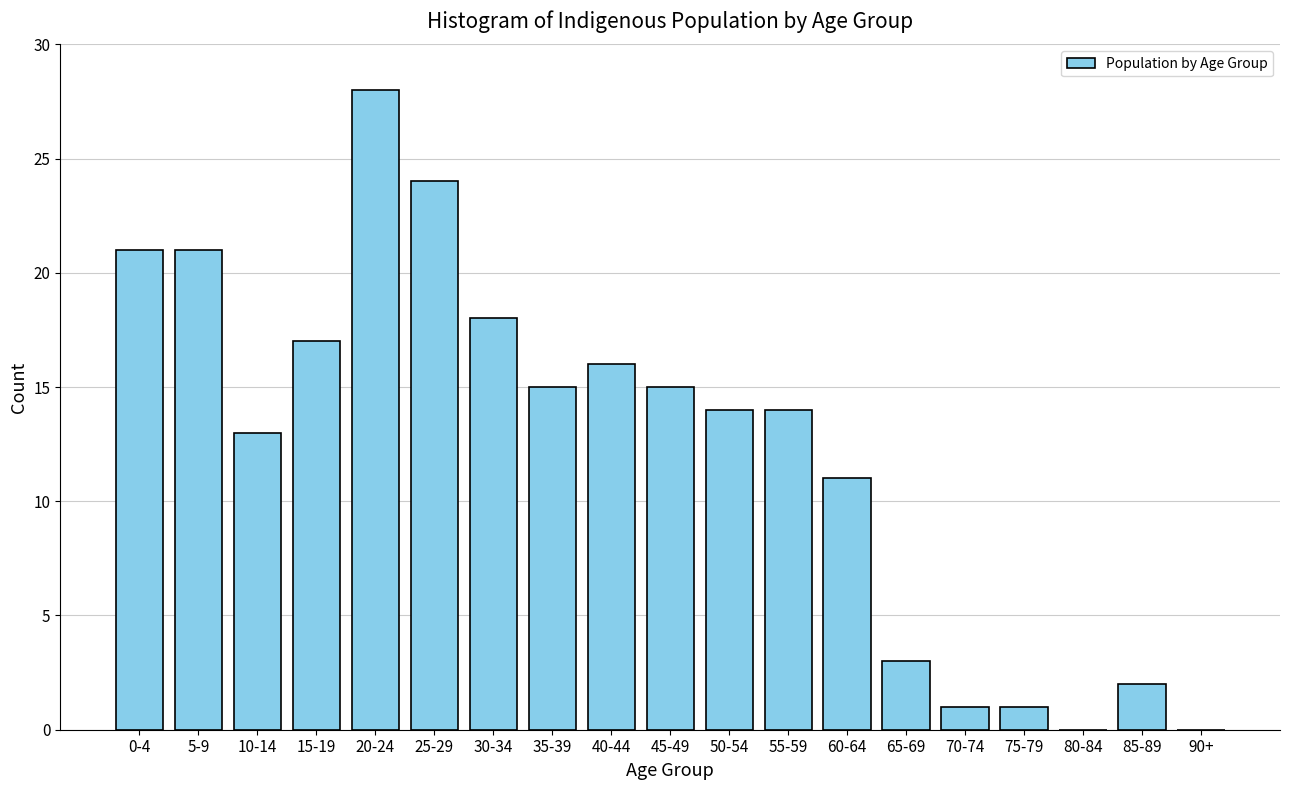

Reading right to left, transcribe all the data shown in this chart.

90+=0	85-89=2	80-84=0	75-79=1	70-74=1	65-69=3	60-64=11	55-59=14	50-54=14	45-49=15	40-44=16	35-39=15	30-34=18	25-29=24	20-24=28	15-19=17	10-14=13	5-9=21	0-4=21